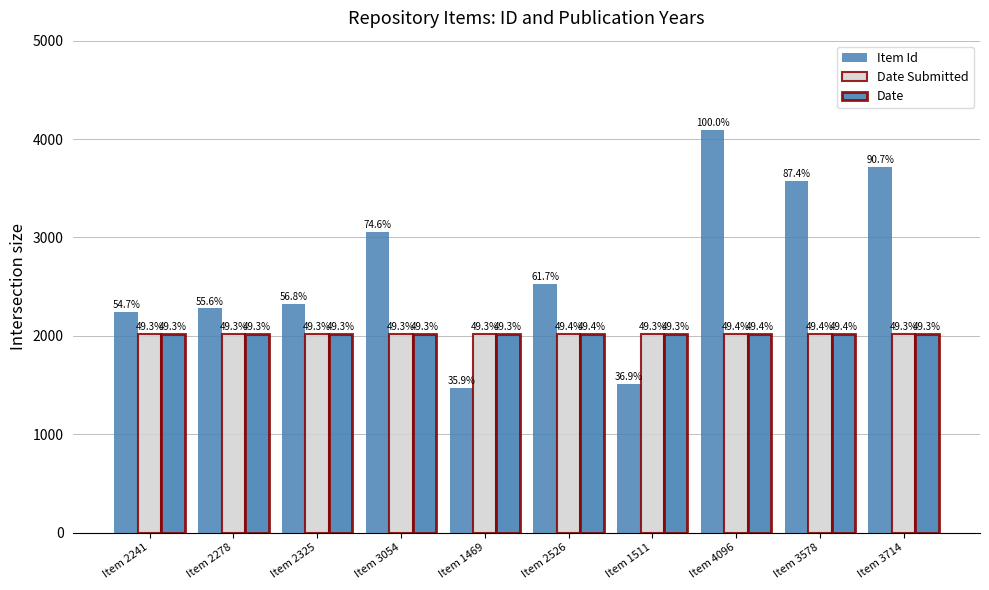

How many bars are there in total?

30